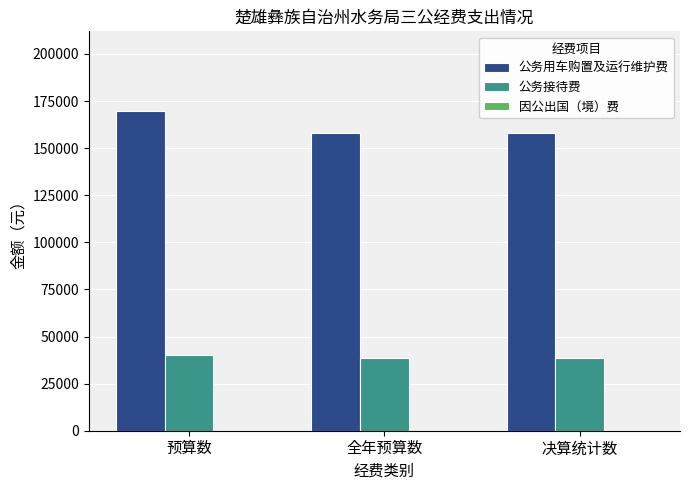

Rank the series by their maximum value, from lowest to highest.

公务接待费, 公务用车购置及运行维护费